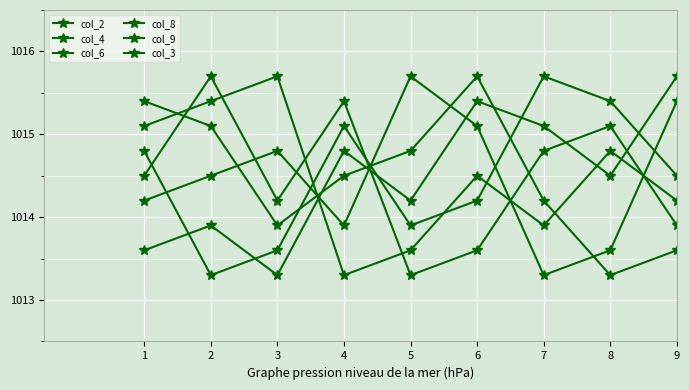

Count the number of categories in the chart.

9